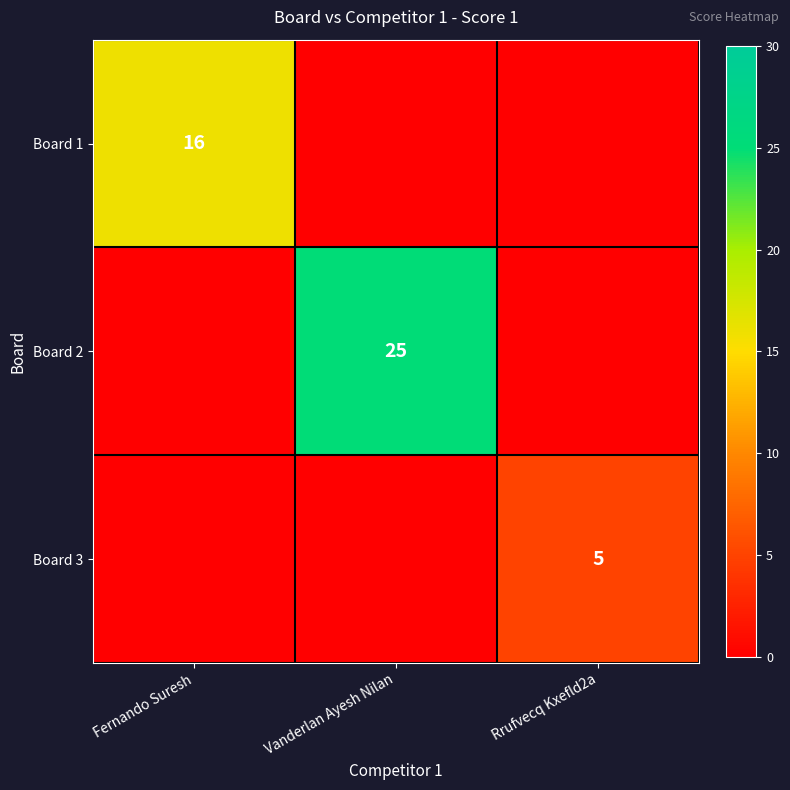

Is the value of Board 3 at Rrufvecq Kxefld2a greater than the value of Board 2 at Vanderlan Ayesh Nilan?

No